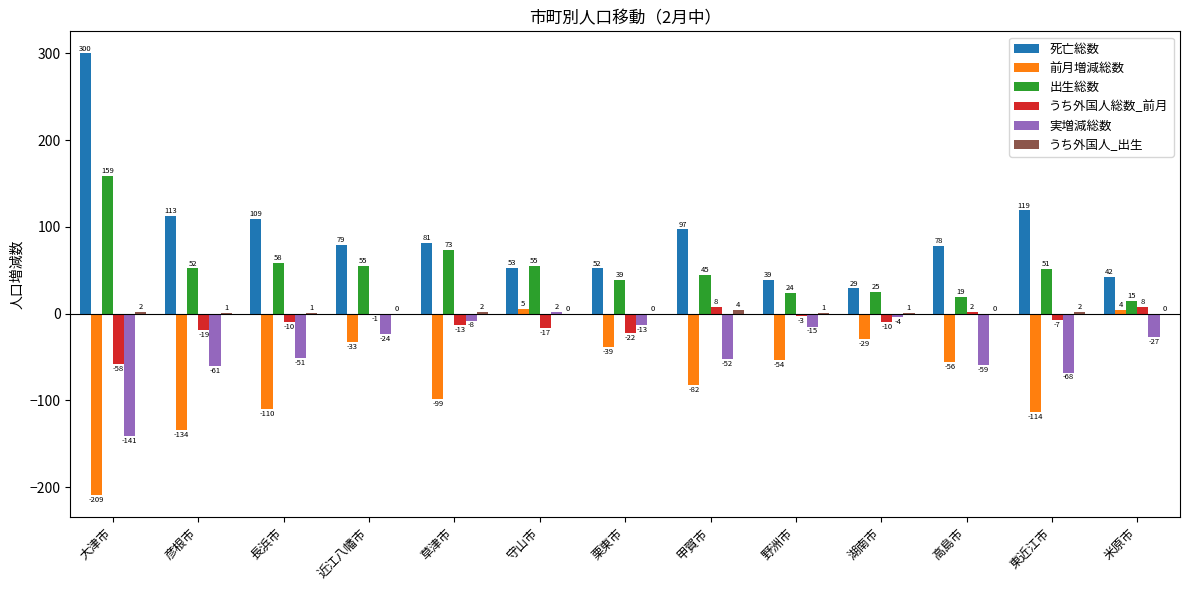

What is the average value of the 実増減総数 series?

-40